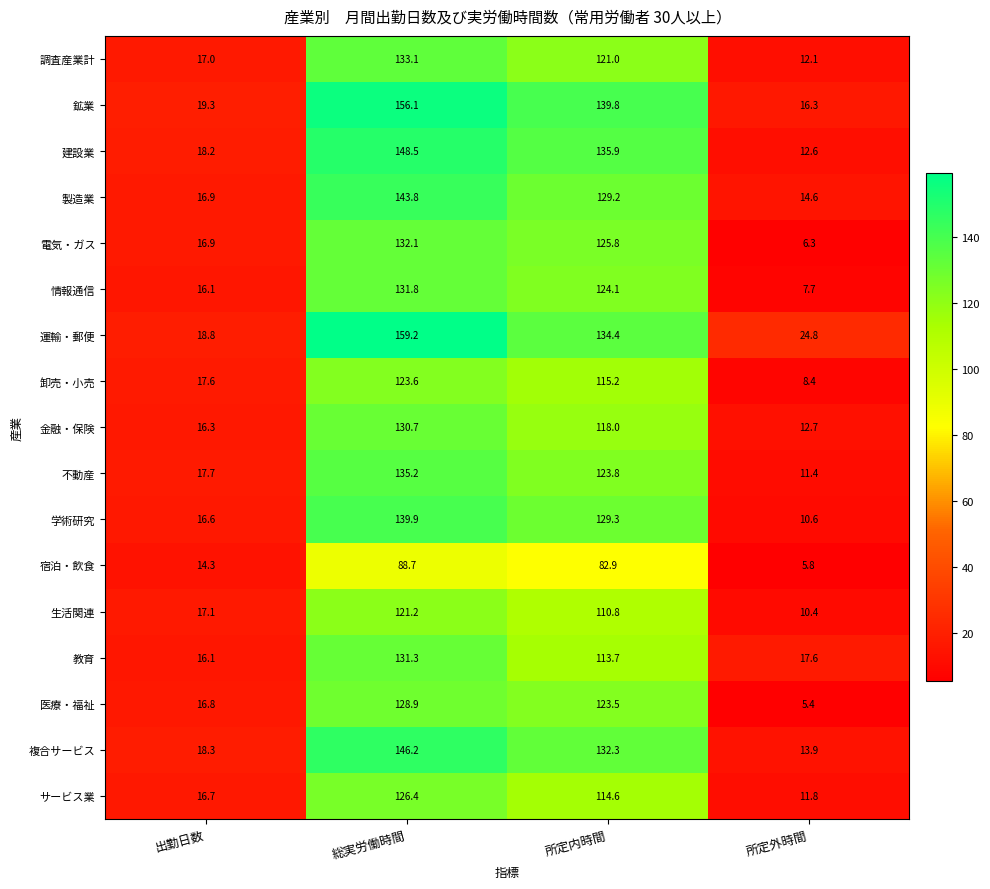

List the labels in order of 複合サービス value, largest first.

総実労働時間, 所定内時間, 出勤日数, 所定外時間